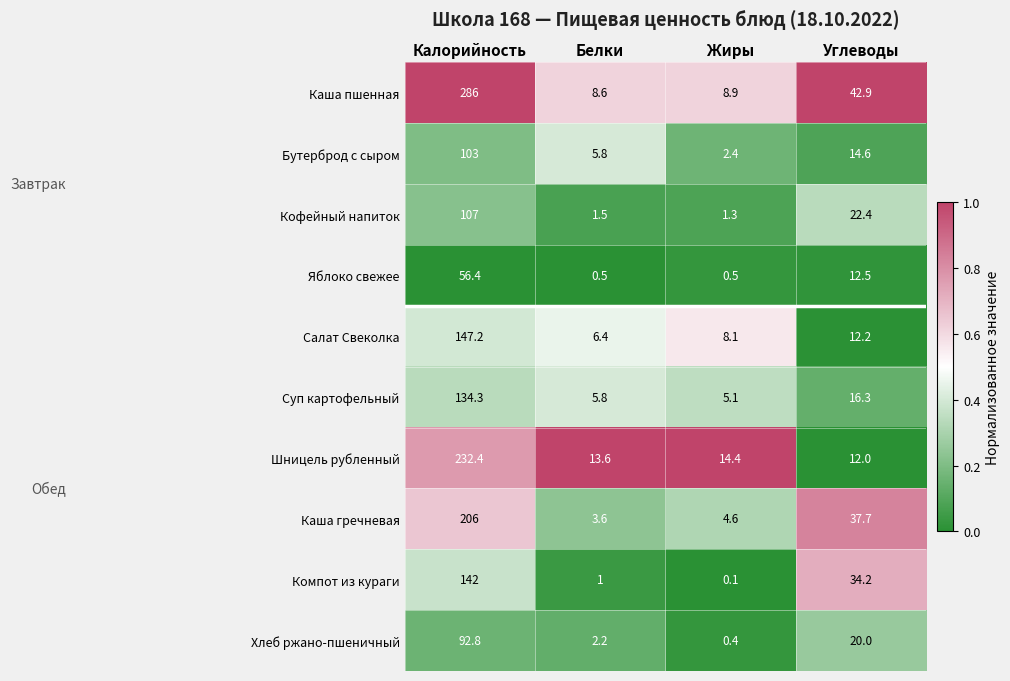

Is it true that Хлеб ржано-пшеничный equals 20.0 at Углеводы?

True